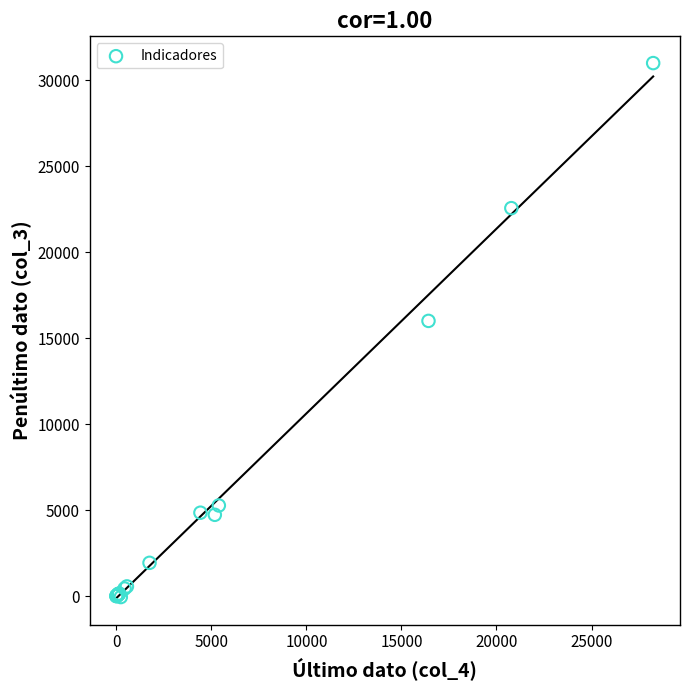

What Y value in the scatter plot is closest to 15473?

16007.0